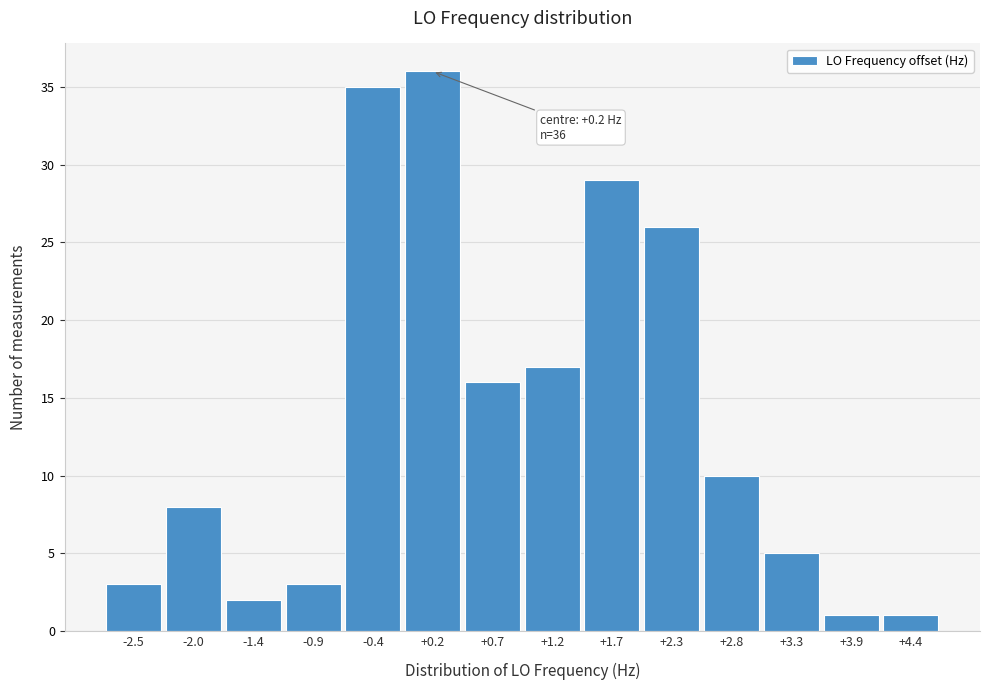

Which range on the x-axis has the tallest bar?

-0.1 to 0.4